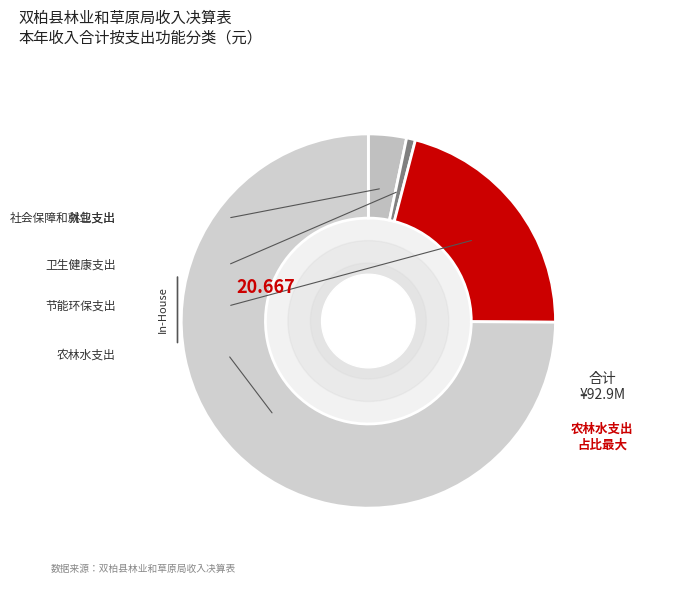

Count the number of slices in the pie.

4